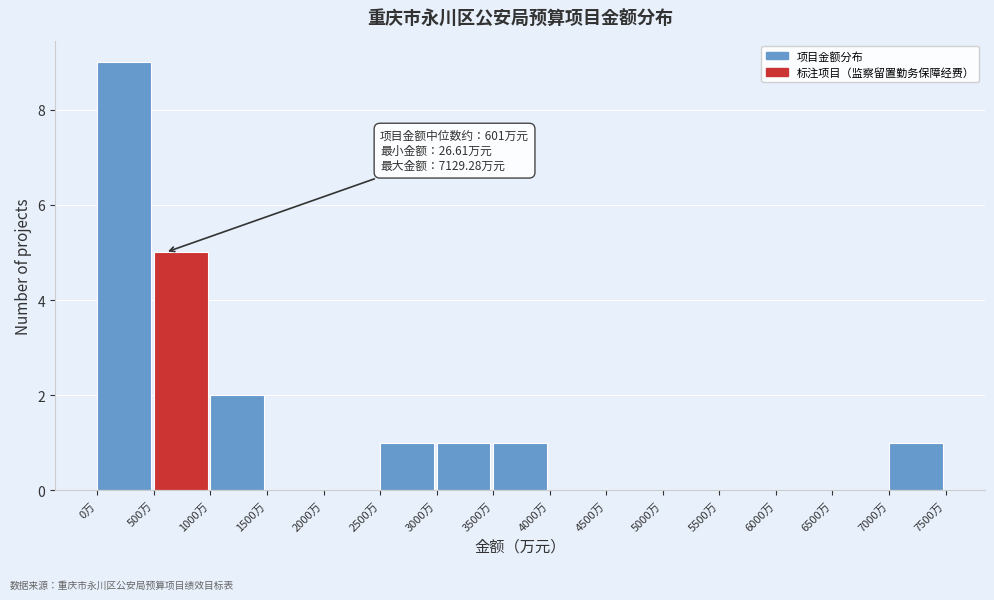

Over which range of the x-axis is the bar tallest?

0 to 500